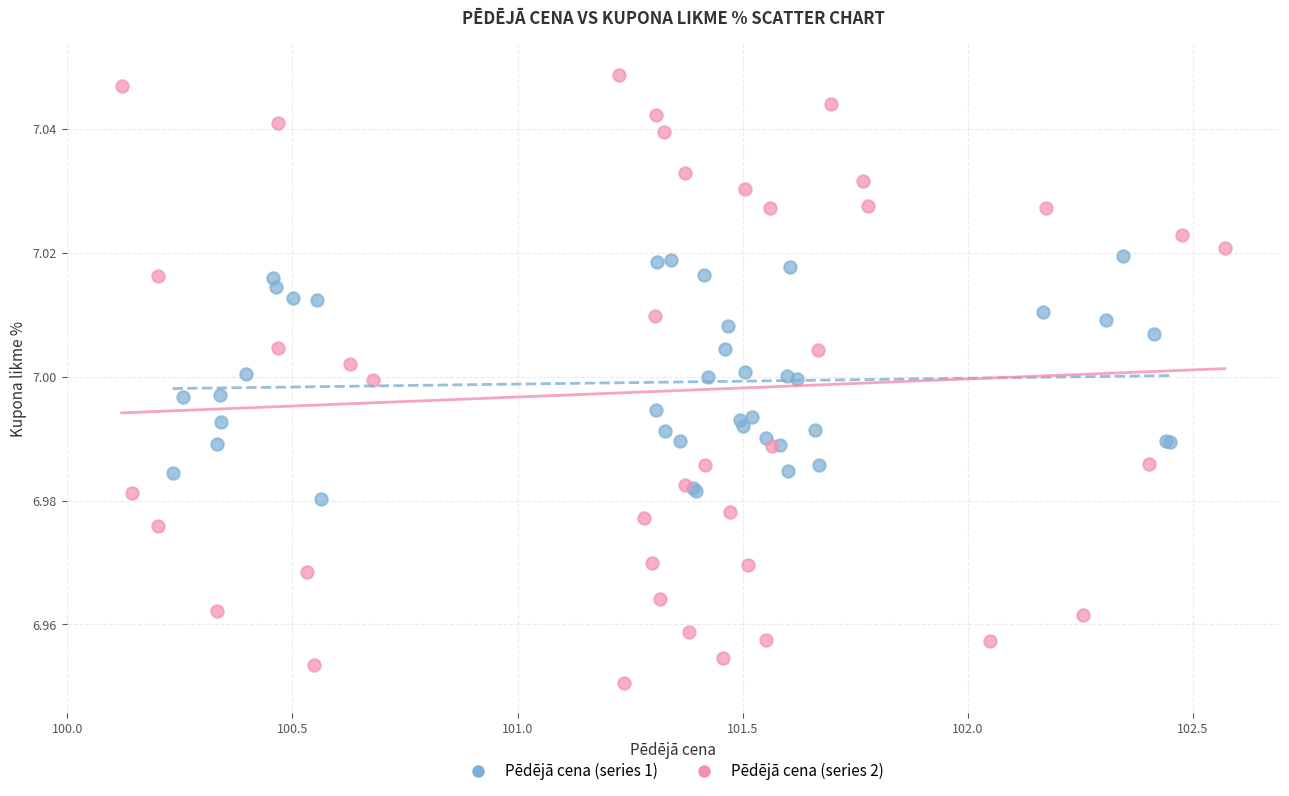

Which series has the widest spread of Y values?

Pēdējā cena (series 2)